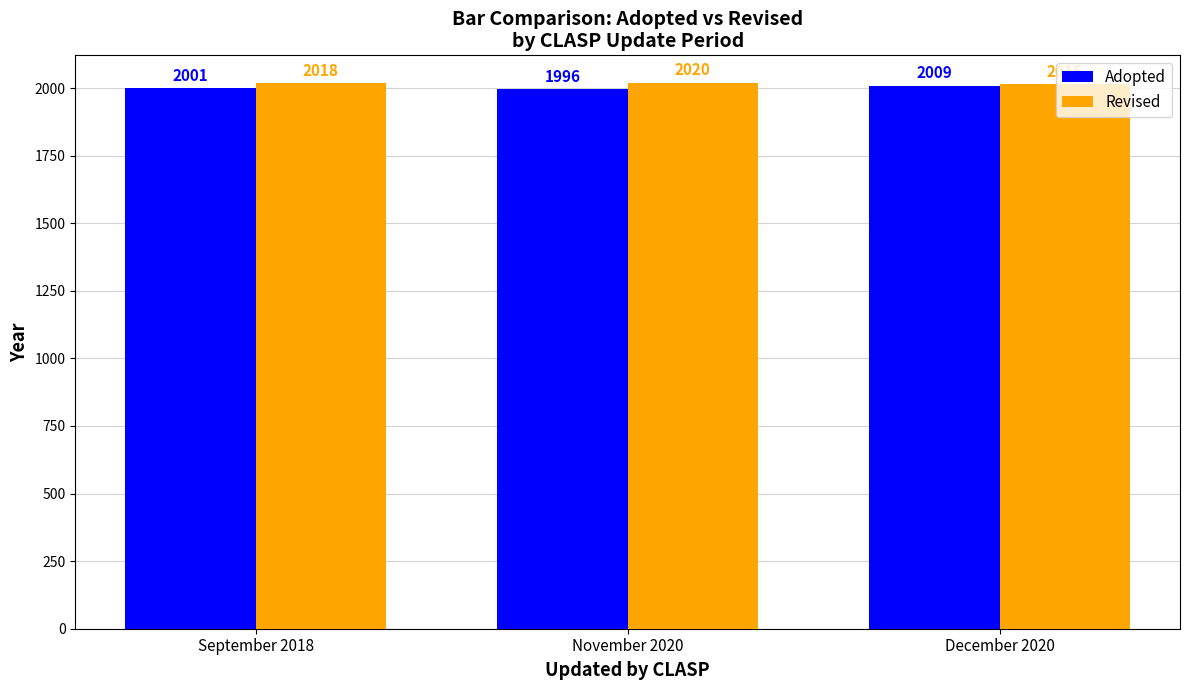

What is the maximum value for Revised?

2020